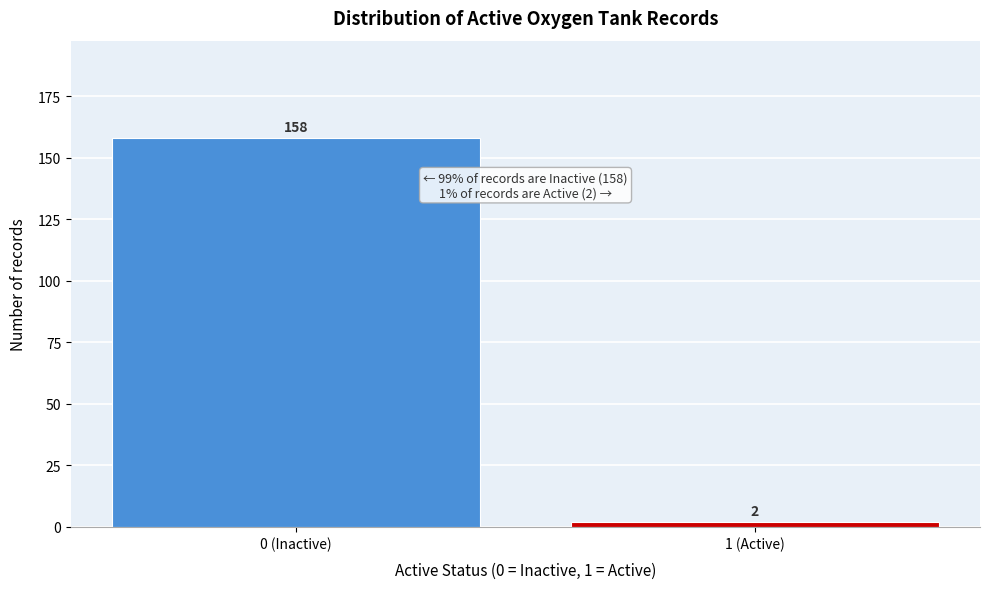

Reading left to right, transcribe all the data shown in this chart.

0 (Inactive)=158	1 (Active)=2